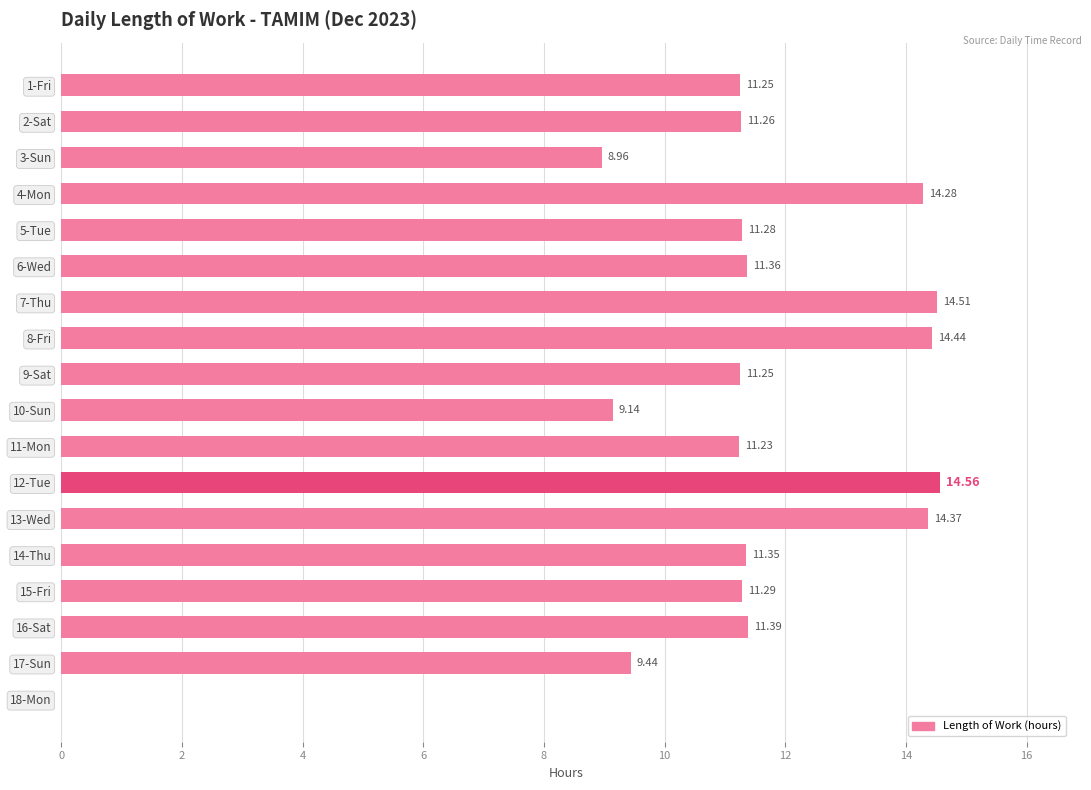

What is the change in value from 2-Sat to 16-Sat?

+0.1